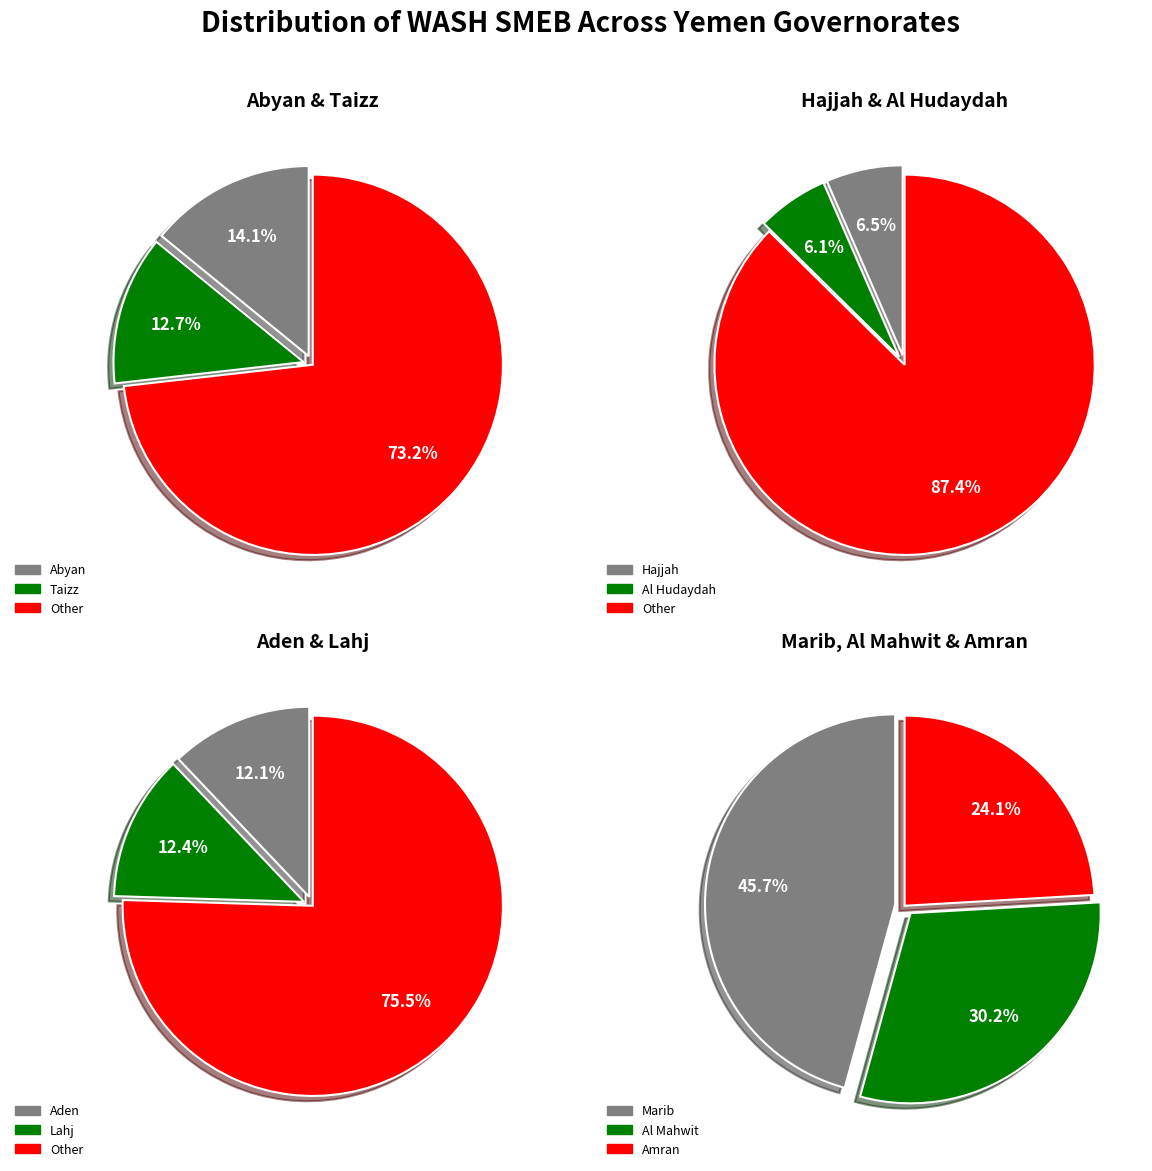

What percentage is the Lahj slice, to the nearest percent?

12%